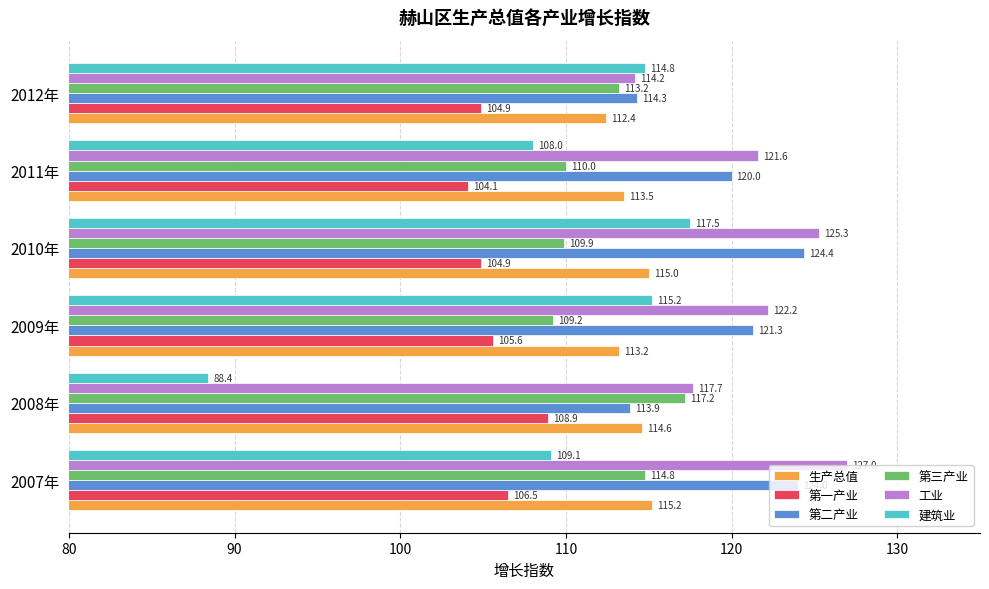

What value does the 第三产业 series have at 2007年?

114.8